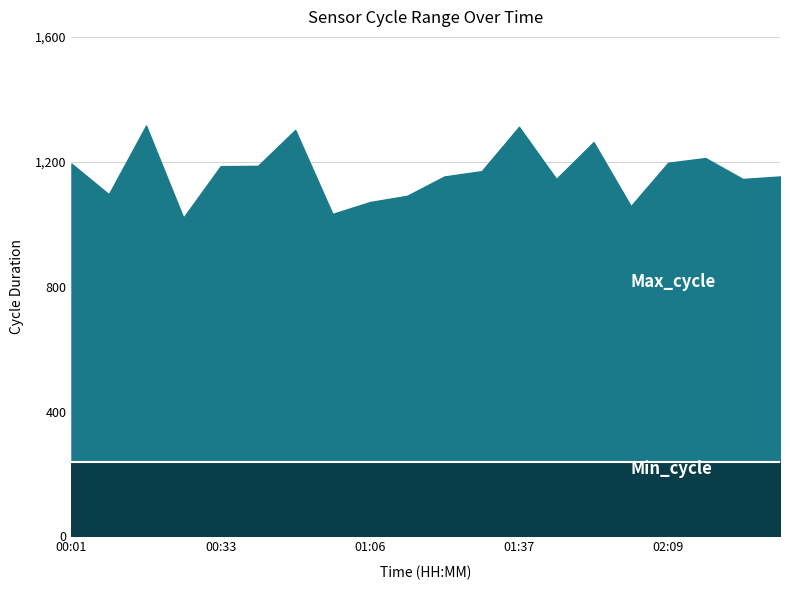

The value of Max_cycle at 02:25 is 1684. True or false?

False